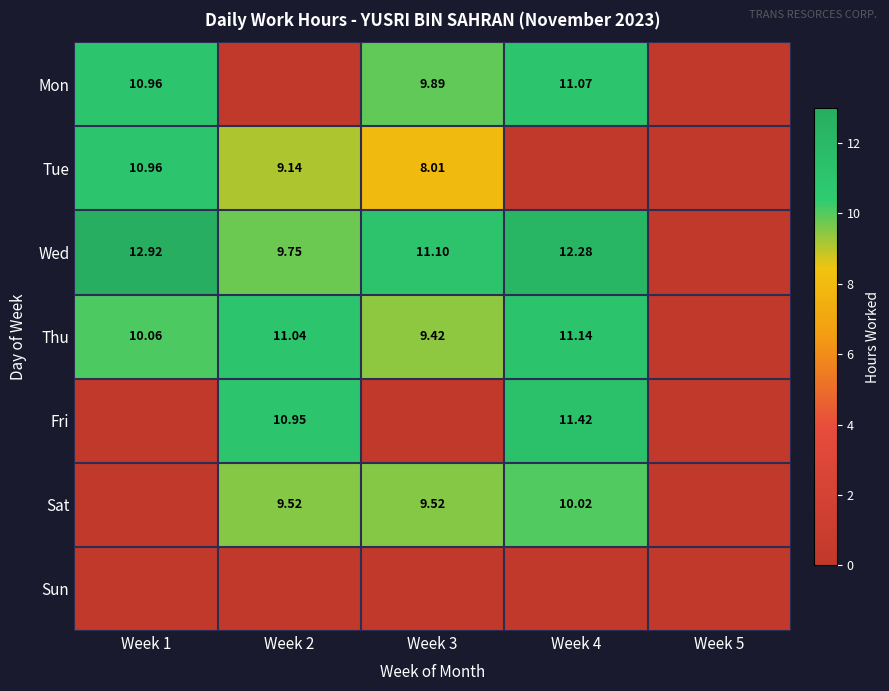

Is the value of Mon at Week 4 greater than the value of Wed at Week 4?

No